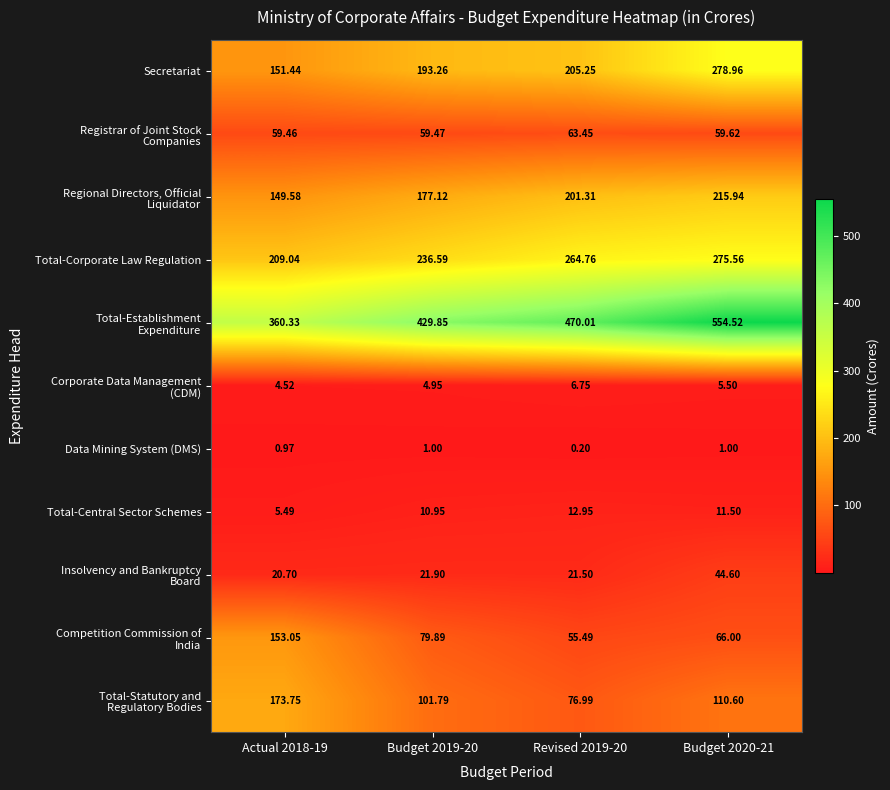

Count the number of categories in the chart.

4